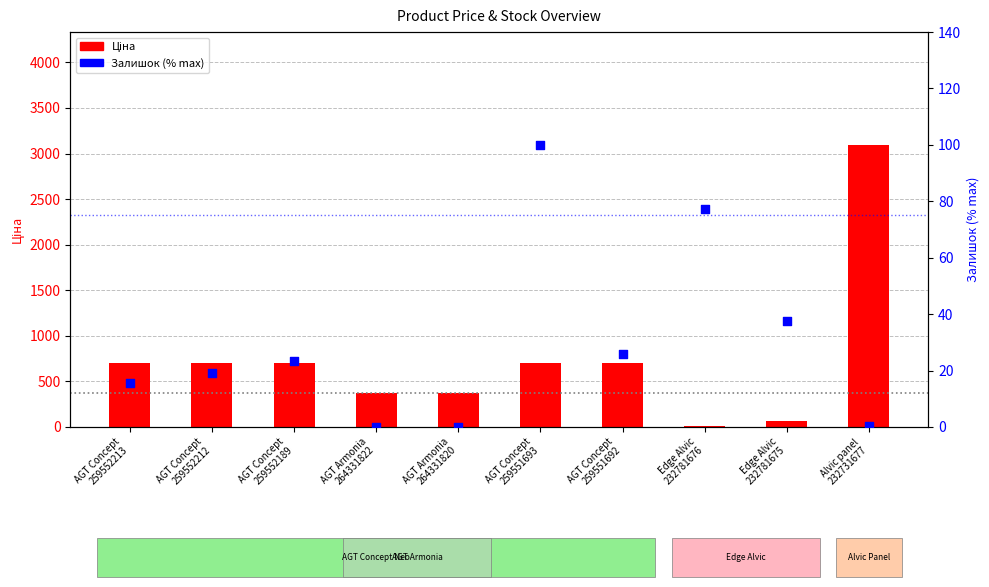

What are all the series names shown in the legend?

Ціна, Залишок (% max)